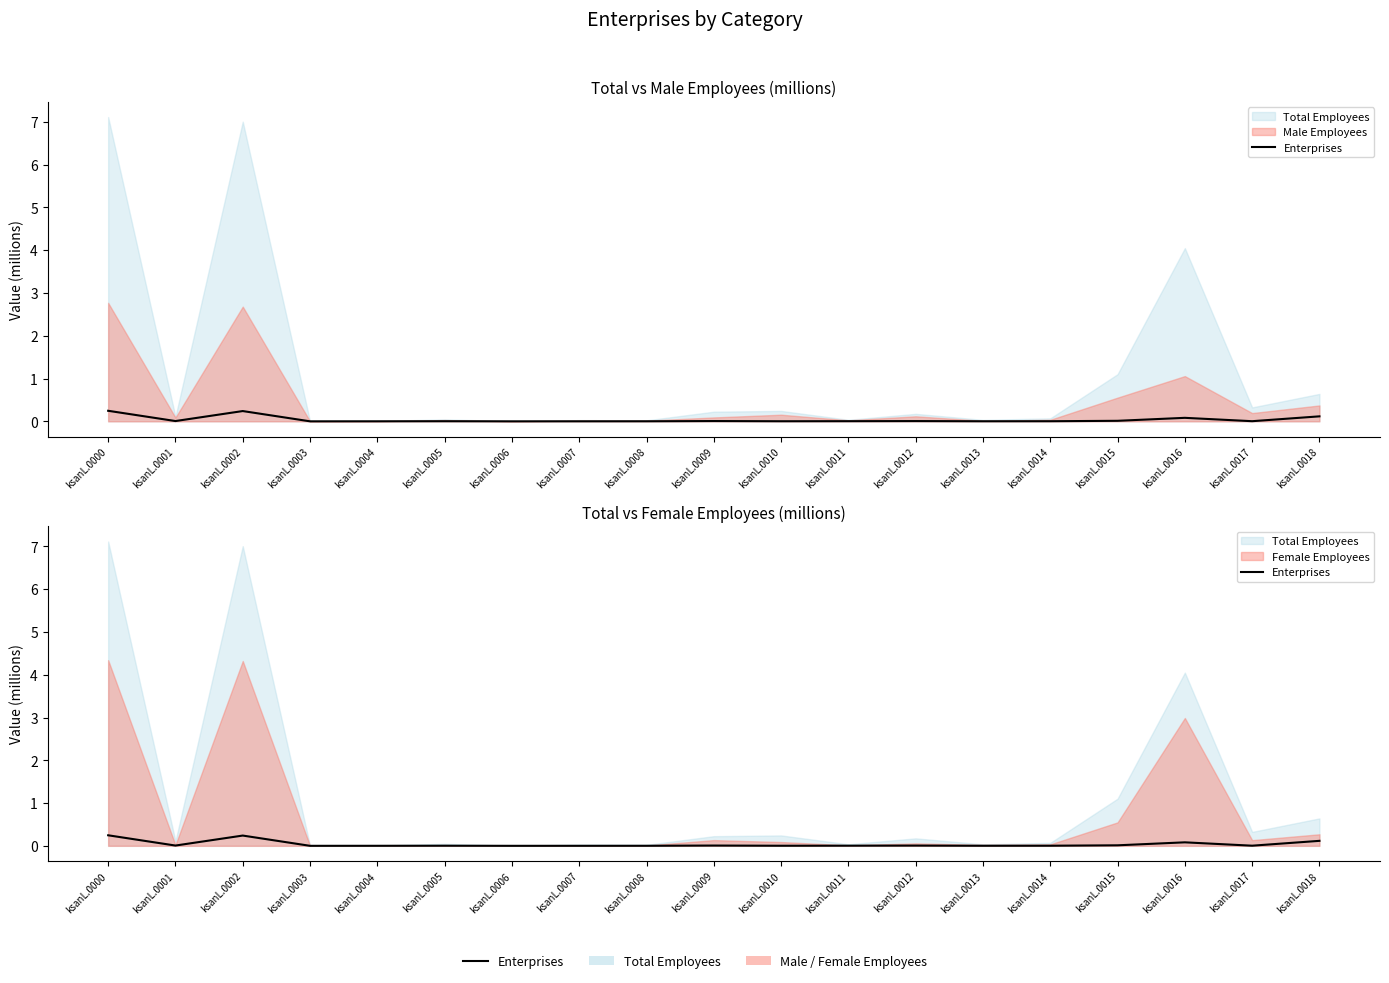

The chart shows a value of 0.0 at ksanL.0013. True or false?

True